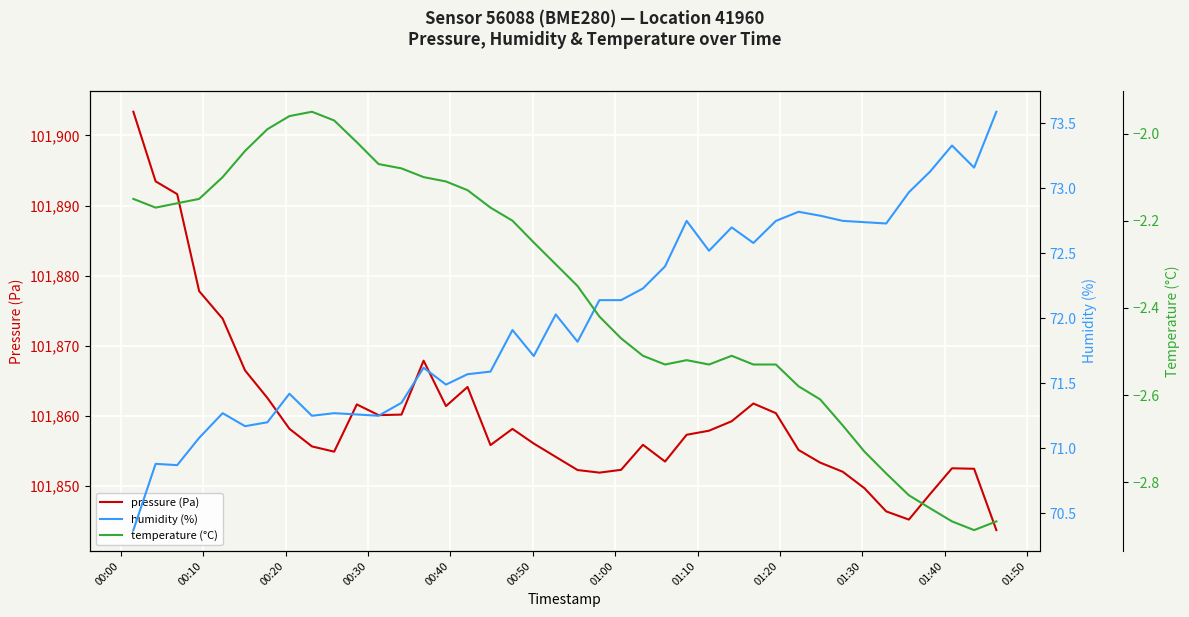

What is the highest value of the pressure (Pa) series?

101903.4